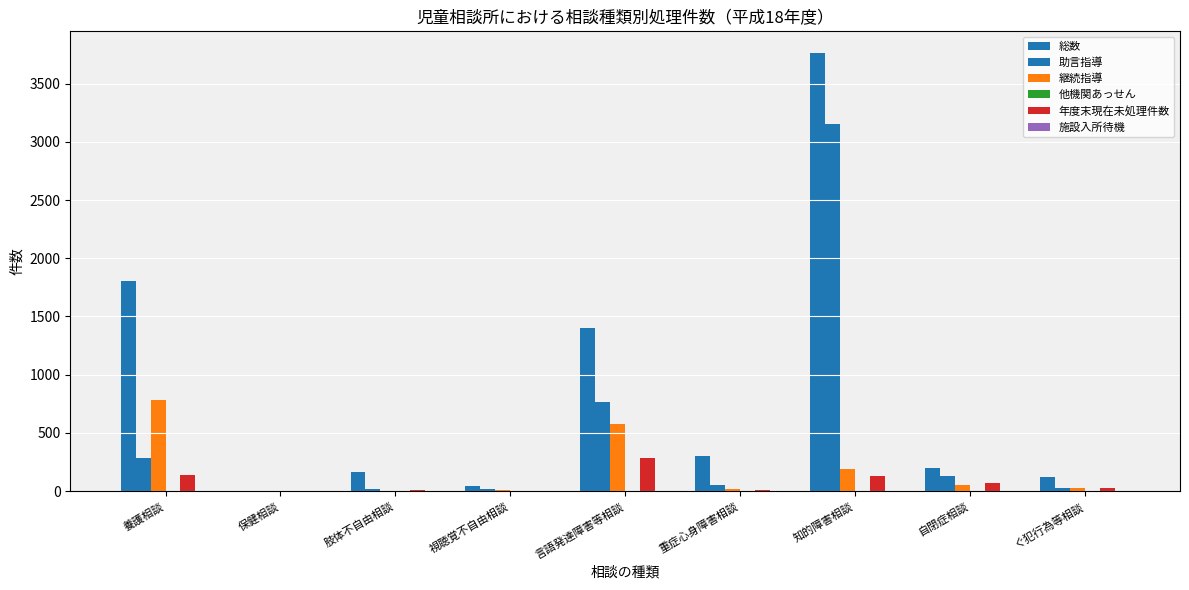

At which label does 総数 first exceed 201?

養護相談